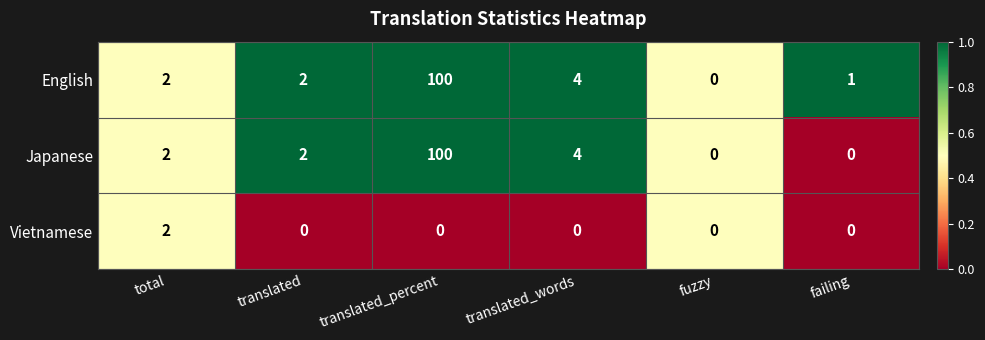

What is the maximum value for English?

100